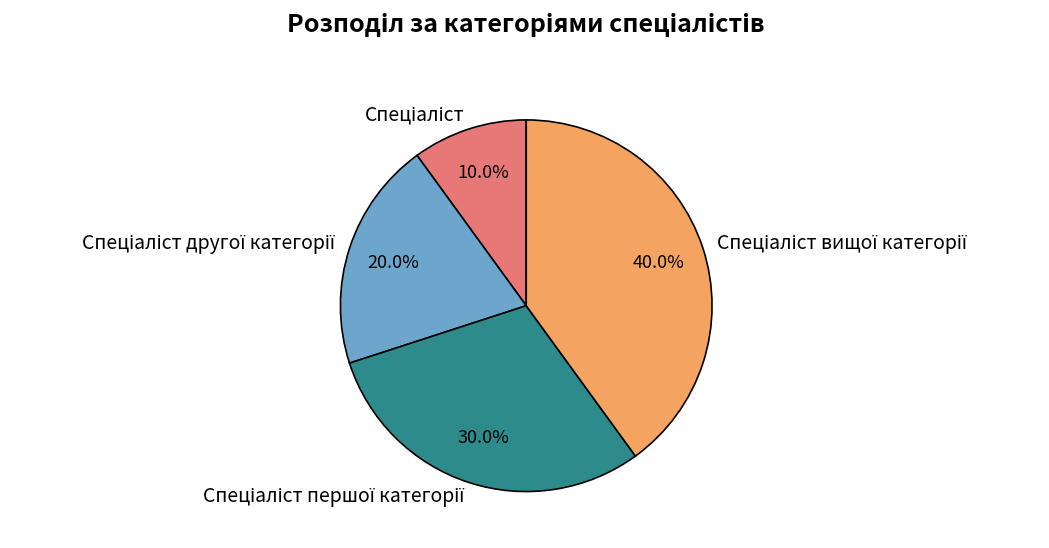

Is there a majority slice in this chart?

No